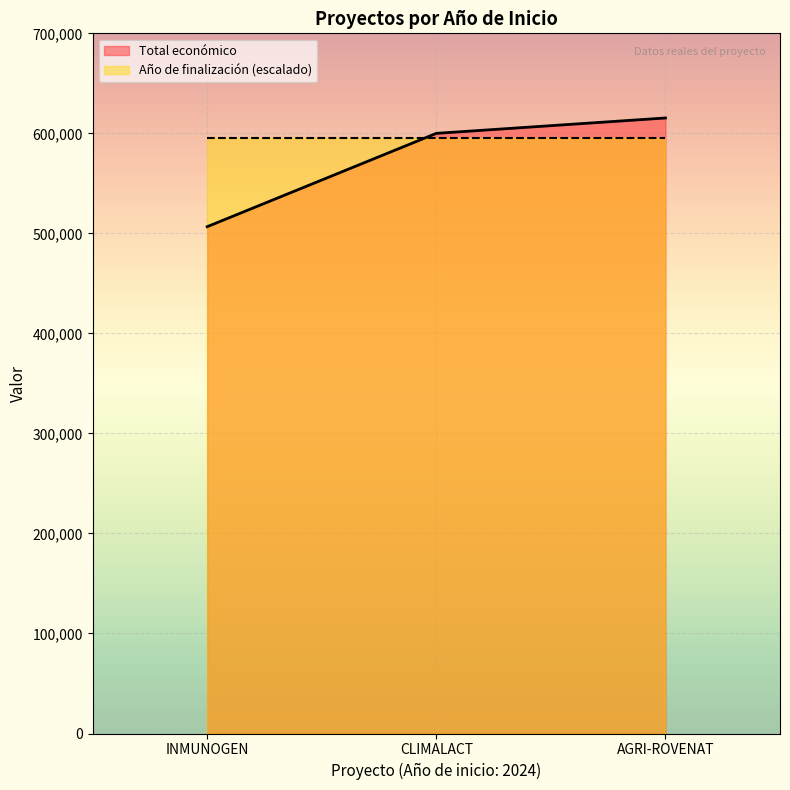

Reading left to right, what are all the values shown in this chart?

506703	600000	615375